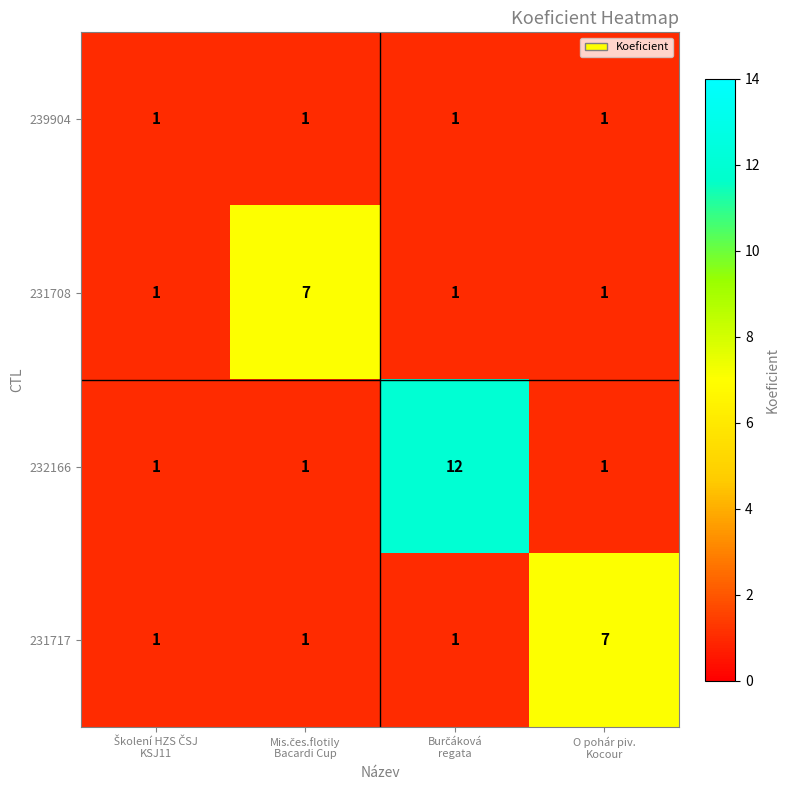

What is the sum of all 232166 values?

15